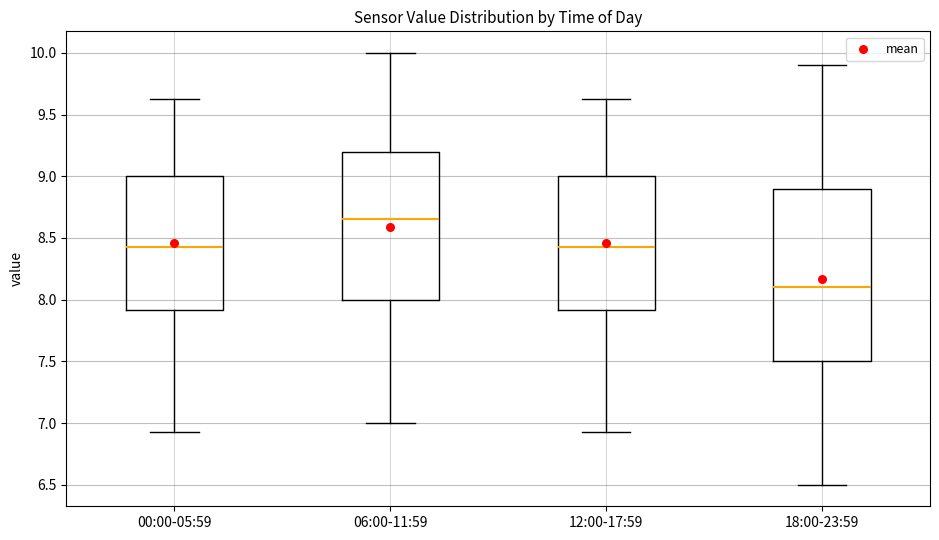

Reading left to right, transcribe this box plot: for each box, give where its median line is, the range the box spans, and where its two whiskers end, as read against the y-axis. The values are not printed on the chart, so give them approximately, as read against the axis.

00:00-05:59: median 8.45, box 7.90 to 9.00, whiskers 6.95 to 9.65
06:00-11:59: median 8.65, box 8.00 to 9.20, whiskers 7.00 to 10.00
12:00-17:59: median 8.45, box 7.90 to 9.00, whiskers 6.95 to 9.65
18:00-23:59: median 8.10, box 7.50 to 8.90, whiskers 6.50 to 9.90